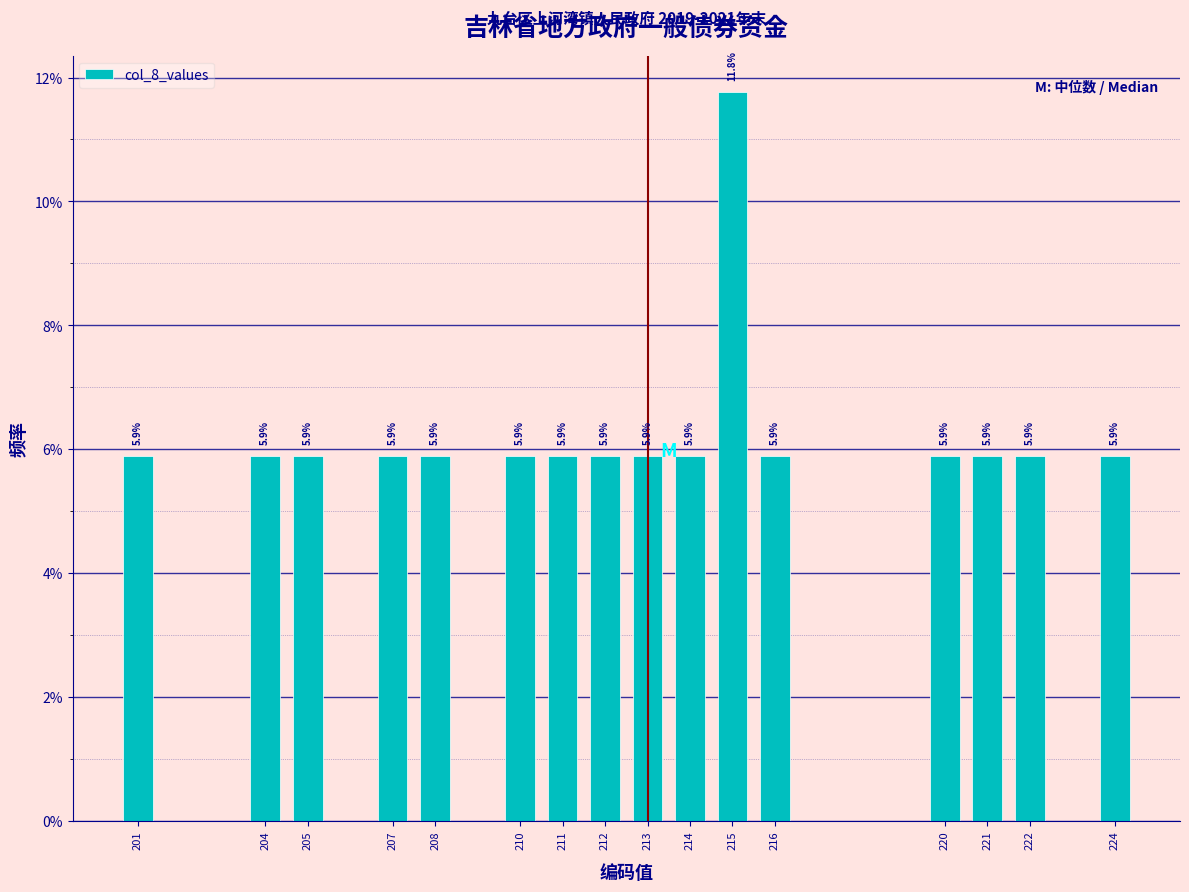

Are the bars horizontal?

No